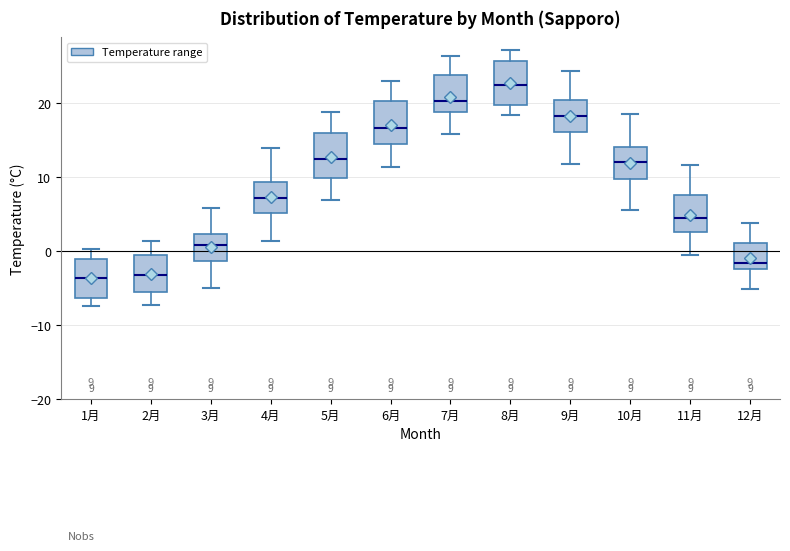

Which box has the highest median line?

8月